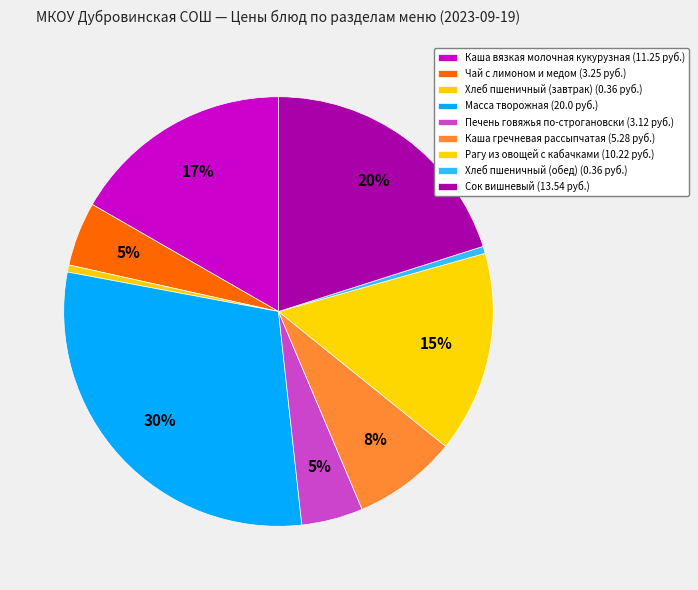

How many slices are in this pie chart?

9